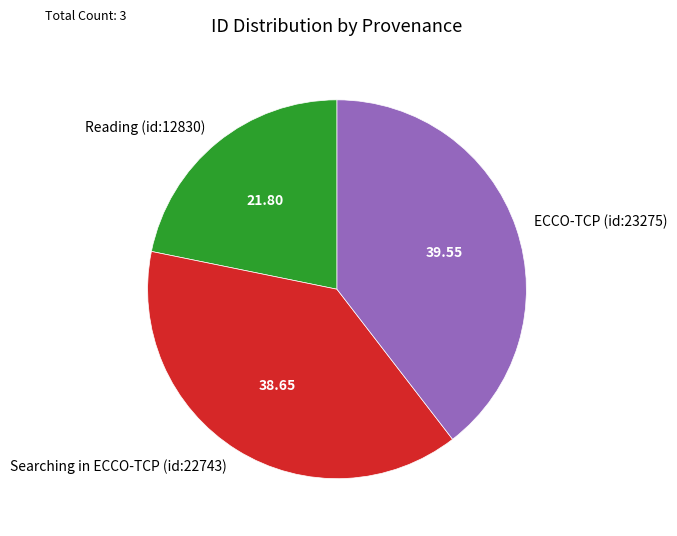

Which has a higher value, ECCO-TCP (id:23275) or Searching in ECCO-TCP (id:22743)?

ECCO-TCP (id:23275)